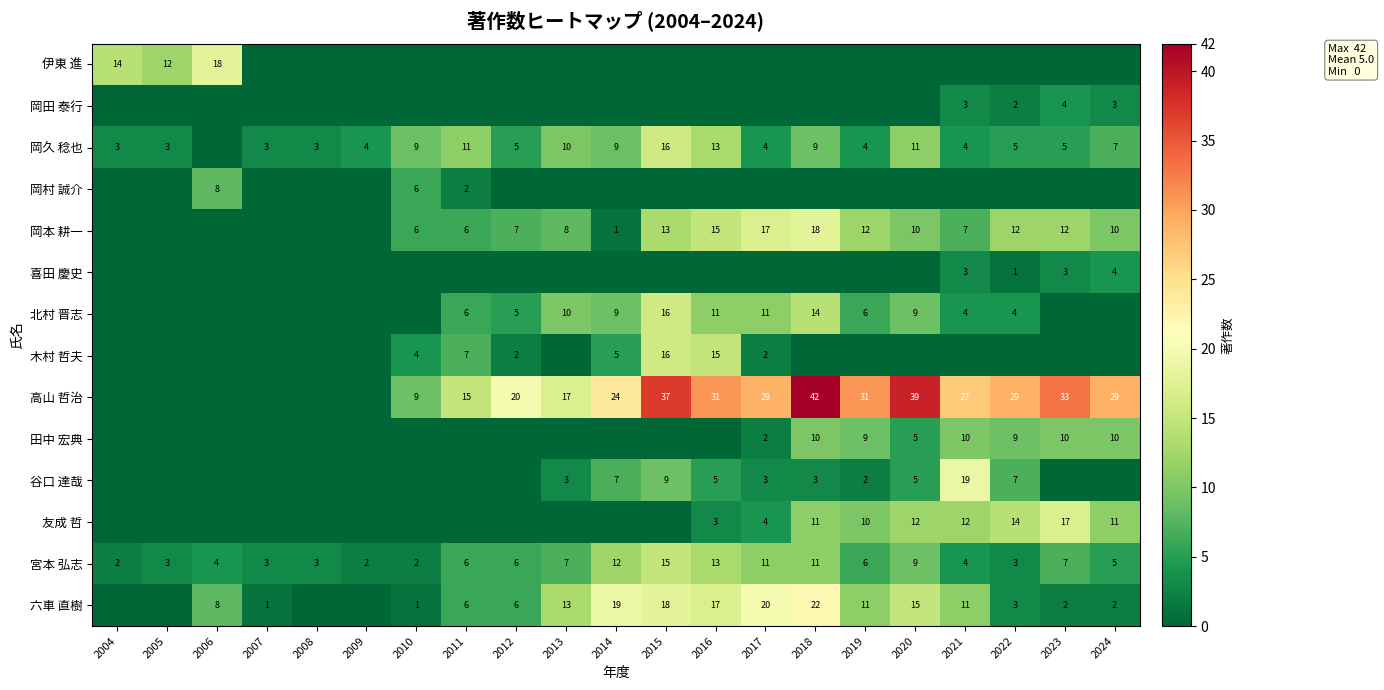

What is the sum of all 宮本 弘志 values?

134